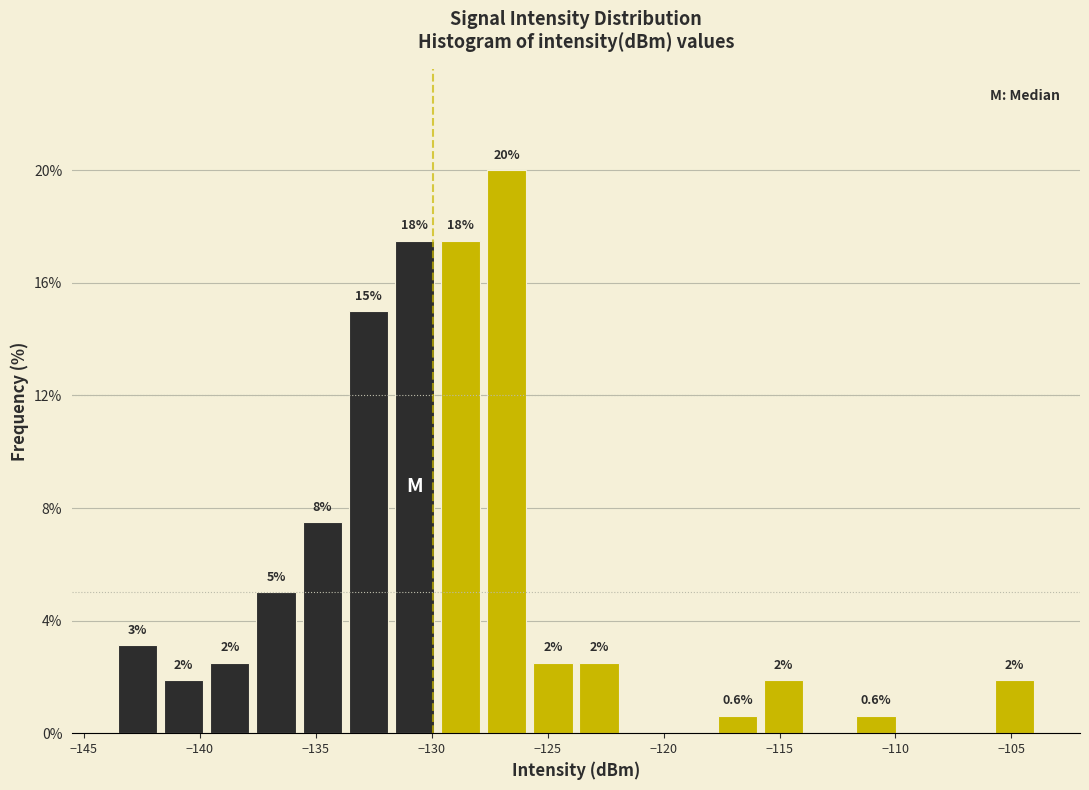

Read against the x-axis, roughly where is the centre of the tallest bar?

-127.0